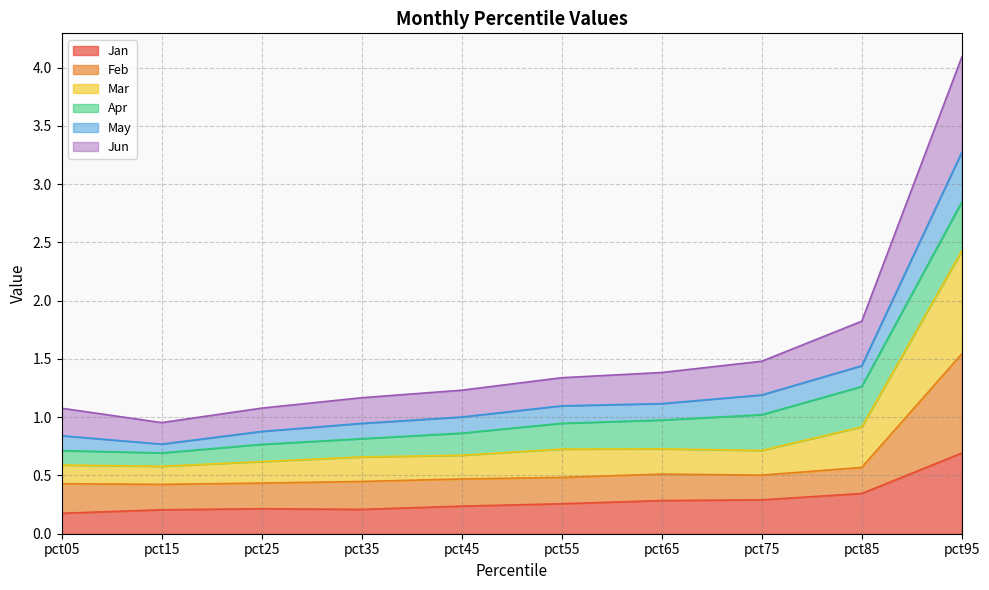

How many interior local valleys does the May series have?

1